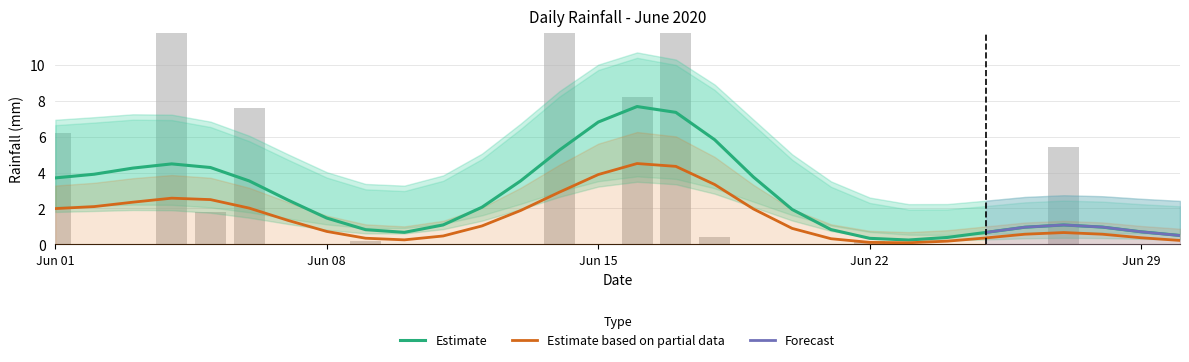

How many bars are there in total?

30